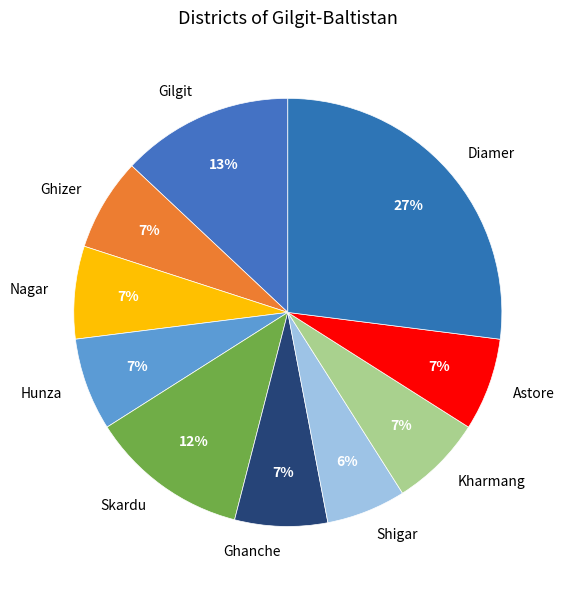

Is the sum of Ghanche and Astore greater than half?

No